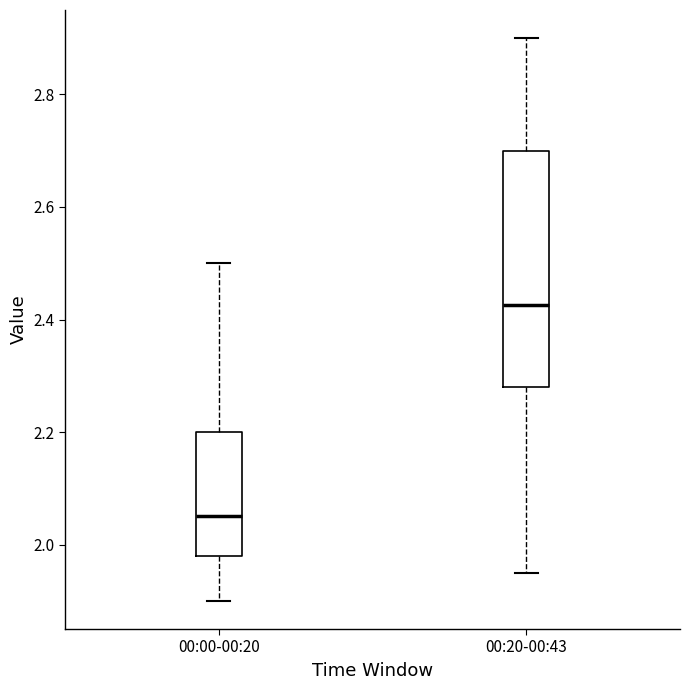

Where does the median line of the box for 00:00-00:20 sit on the y-axis? The values are not printed on the chart, so give them approximately, as read against the axis.

2.06